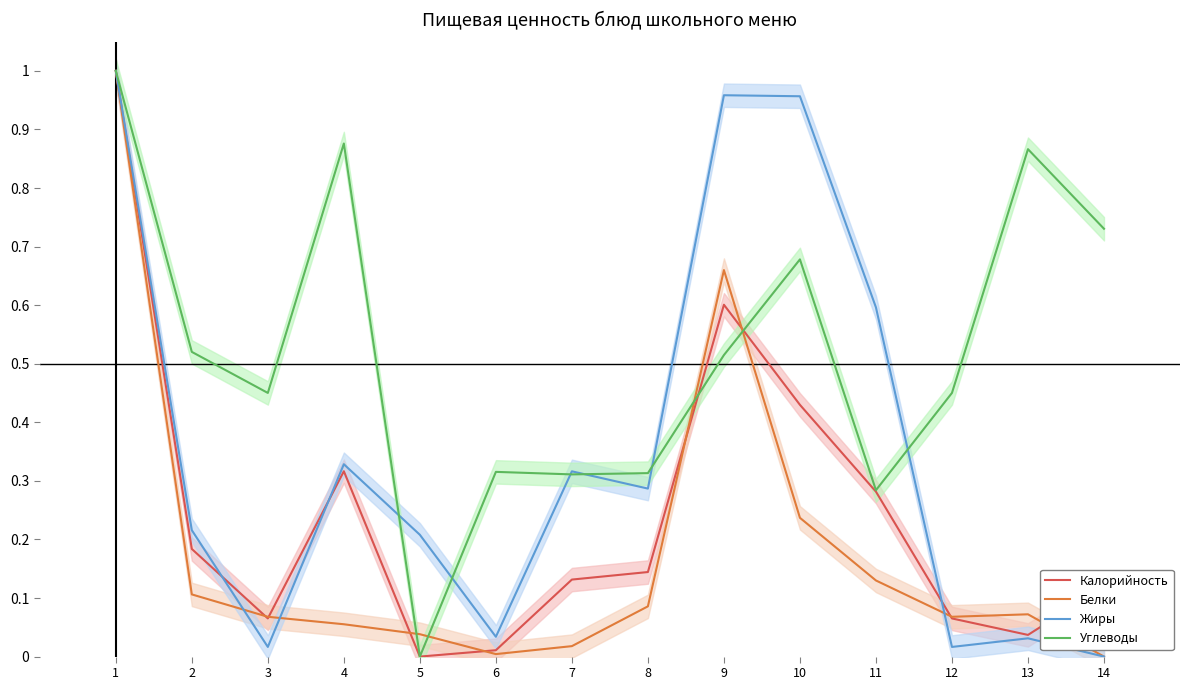

How many interior local peaks does the Углеводы series have?

4